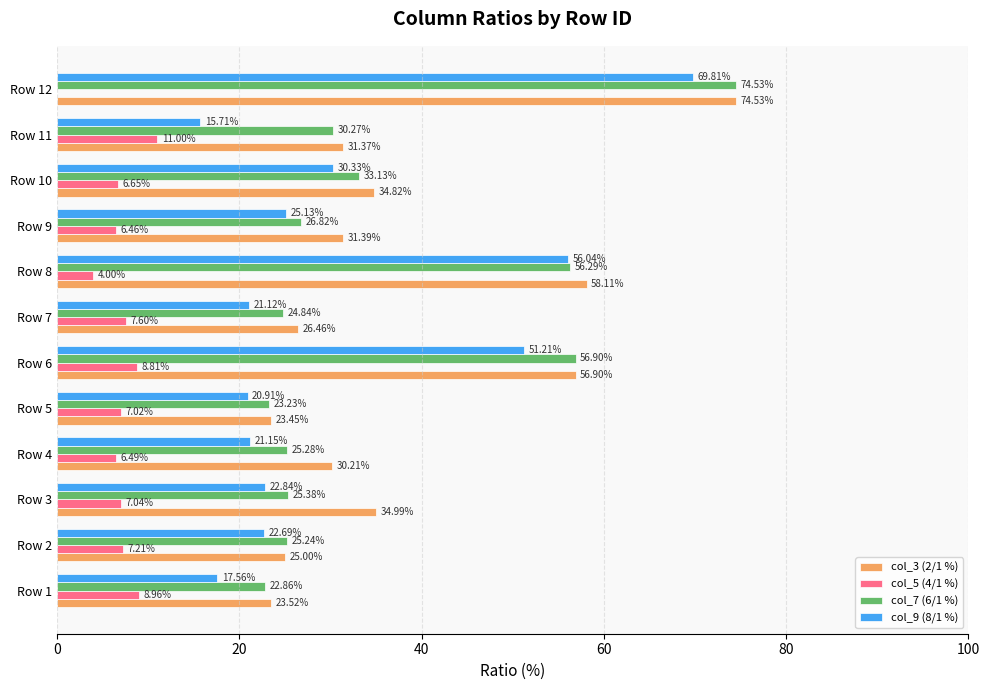

Which series changed the most between Row 4 and Row 10?

col_9 (8/1 %)